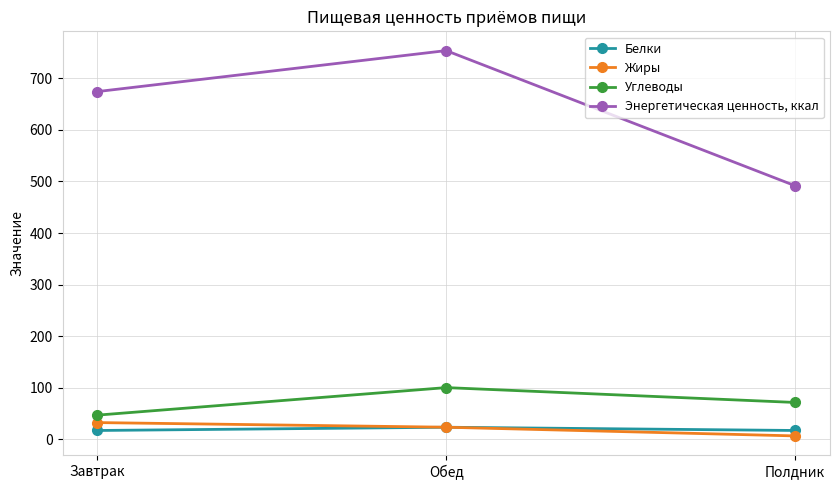

Which series has the widest spread of values?

Энергетическая ценность, ккал